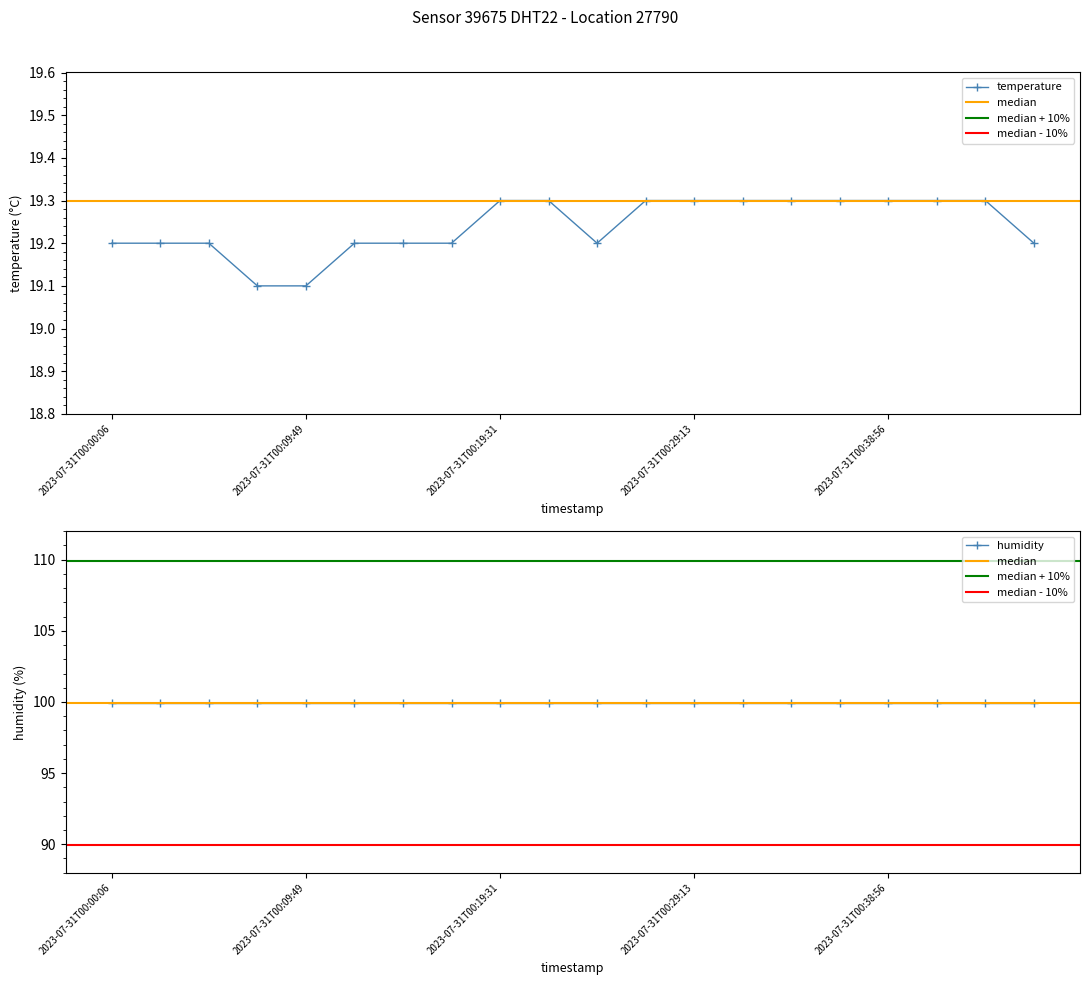

Rank the categories by value from highest to lowest.

2023-07-31T00:19:31, 2023-07-31T00:21:57, 2023-07-31T00:26:48, 2023-07-31T00:29:13, 2023-07-31T00:31:39, 2023-07-31T00:34:04, 2023-07-31T00:36:30, 2023-07-31T00:38:56, 2023-07-31T00:41:21, 2023-07-31T00:43:47, 2023-07-31T00:00:06, 2023-07-31T00:02:31, 2023-07-31T00:04:57, 2023-07-31T00:12:14, 2023-07-31T00:14:40, 2023-07-31T00:17:05, 2023-07-31T00:24:22, 2023-07-31T00:46:12, 2023-07-31T00:07:23, 2023-07-31T00:09:49